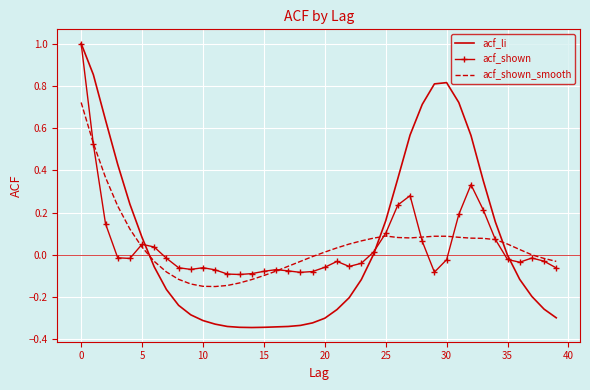

Which series has the largest range (max minus min)?

acf_li